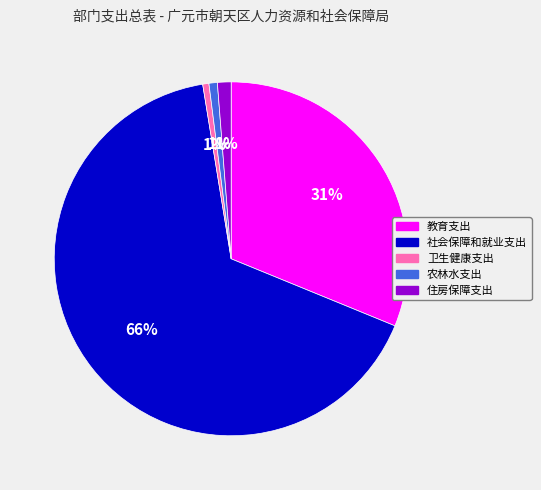

Which category has the biggest portion of the pie?

社会保障和就业支出